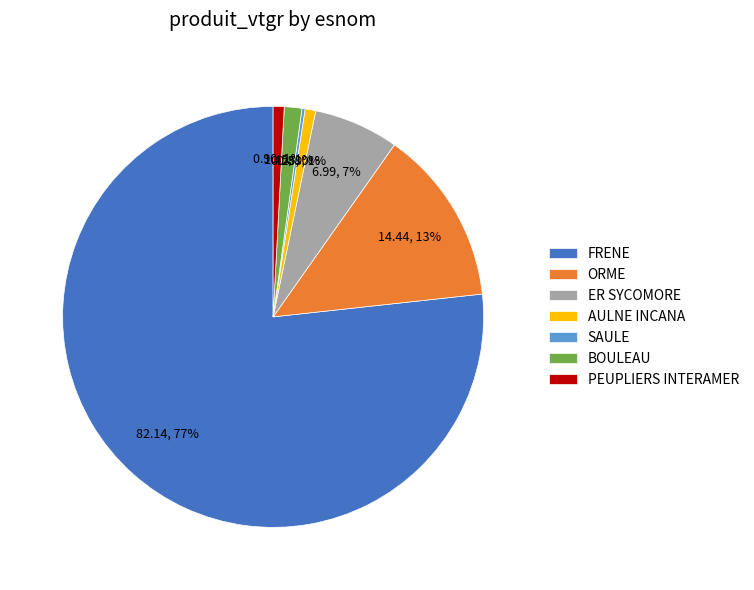

What is the ratio of the value at ER SYCOMORE to the value at FRENE?

0.1